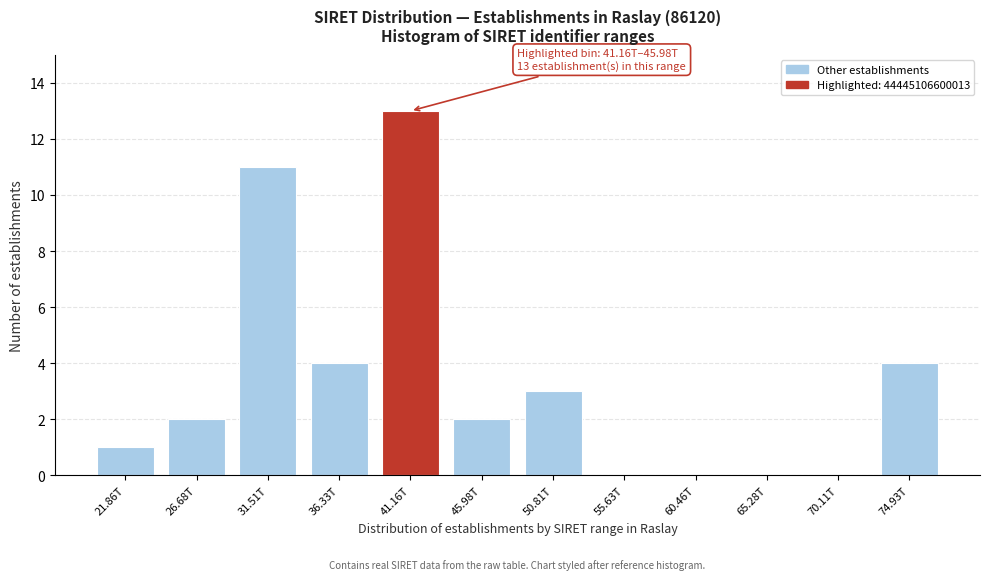

Reading left to right, extract all data points from this chart.

21.86T=1	26.68T=2	31.51T=11	36.33T=4	41.16T=13	45.98T=2	50.81T=3	55.63T=0	60.46T=0	65.28T=0	70.11T=0	74.93T=4